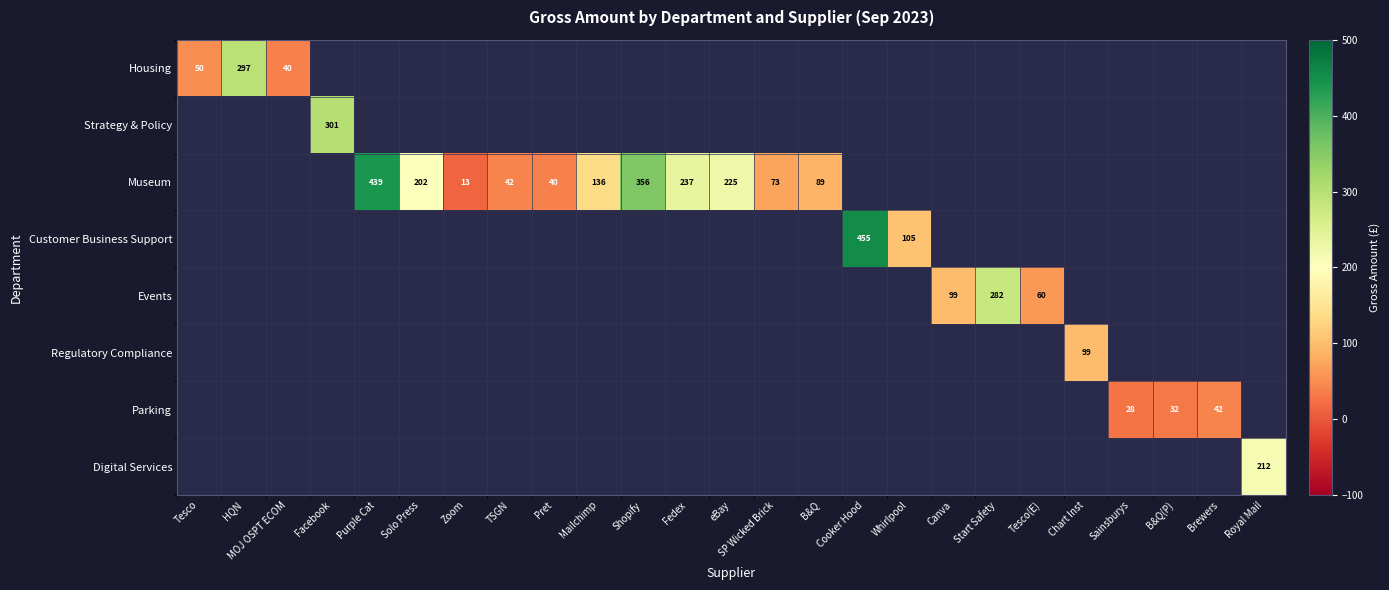

The value of Museum at Zoom is 20.3. True or false?

False